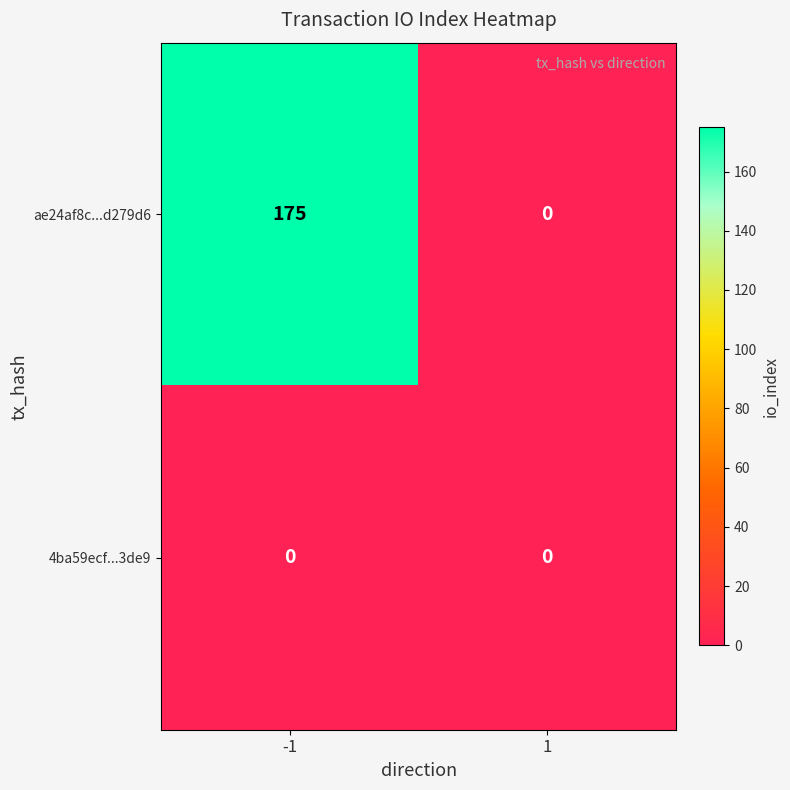

Which series has the largest total across all categories?

ae24af8c...d279d6